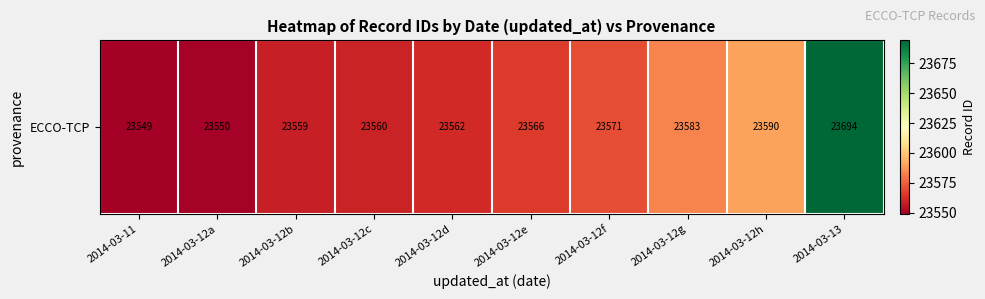

Count the number of values greater than 23566.

4